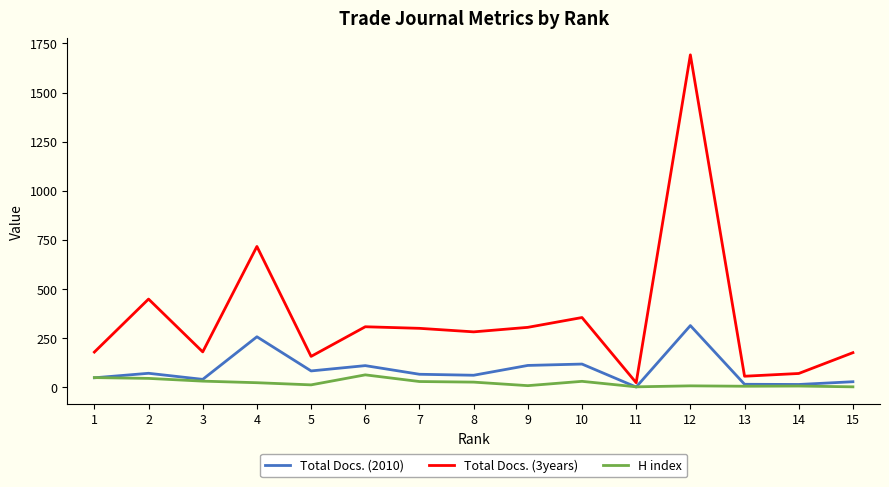

What is the difference between the maximum and minimum values in the H index series?

61